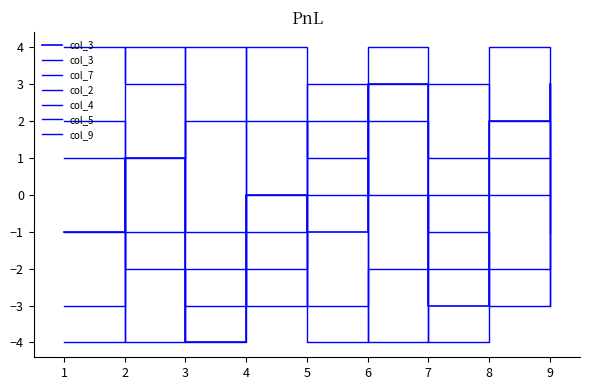

At how many categories does at least one series exceed -2?

9